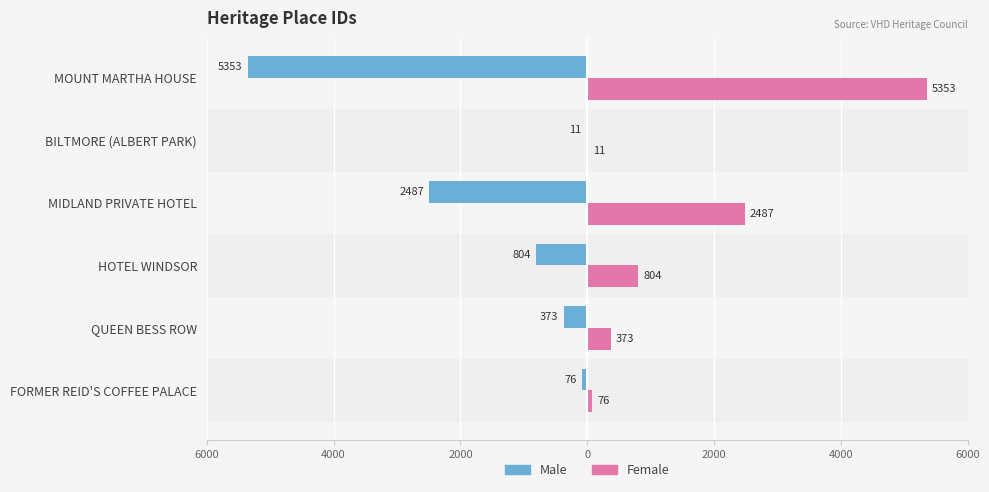

What is the difference between the maximum and second lowest values in the Female series?

5277